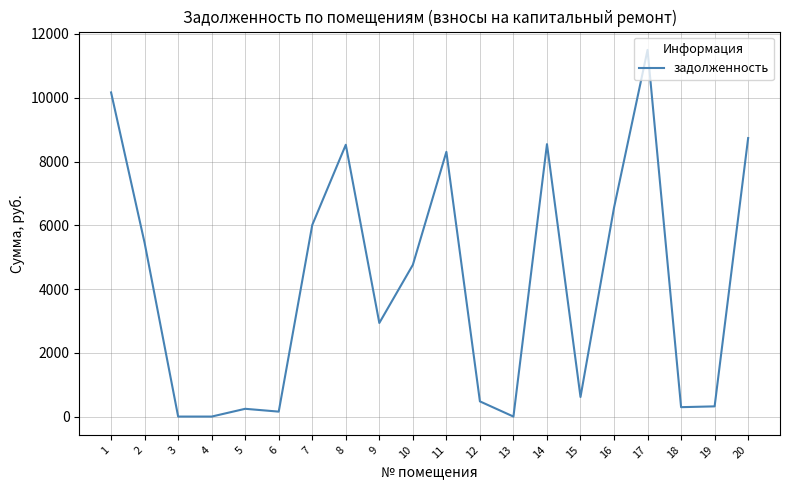

The value at 7 is 6009.6. True or false?

True